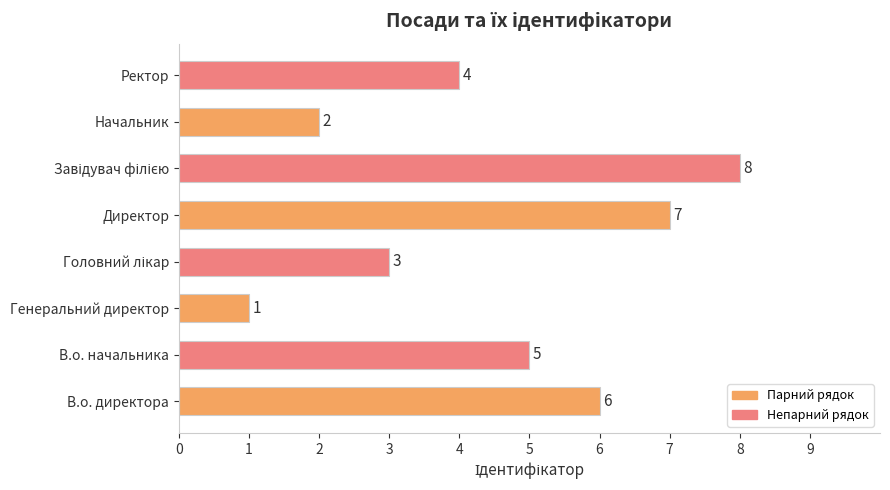

The value at Ректор is 1. True or false?

False